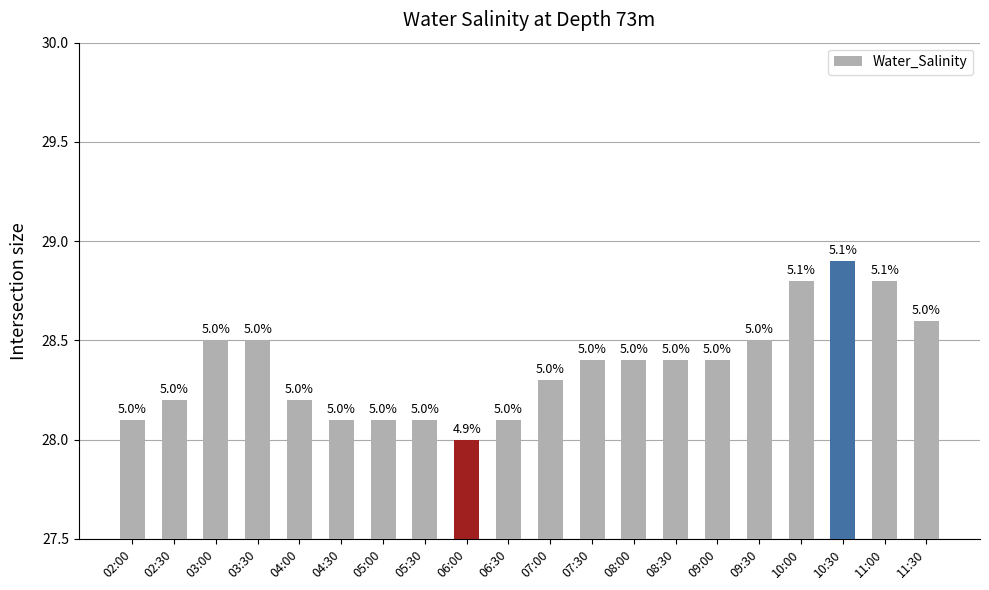

Where is the data nearest to the value 28?

06:00